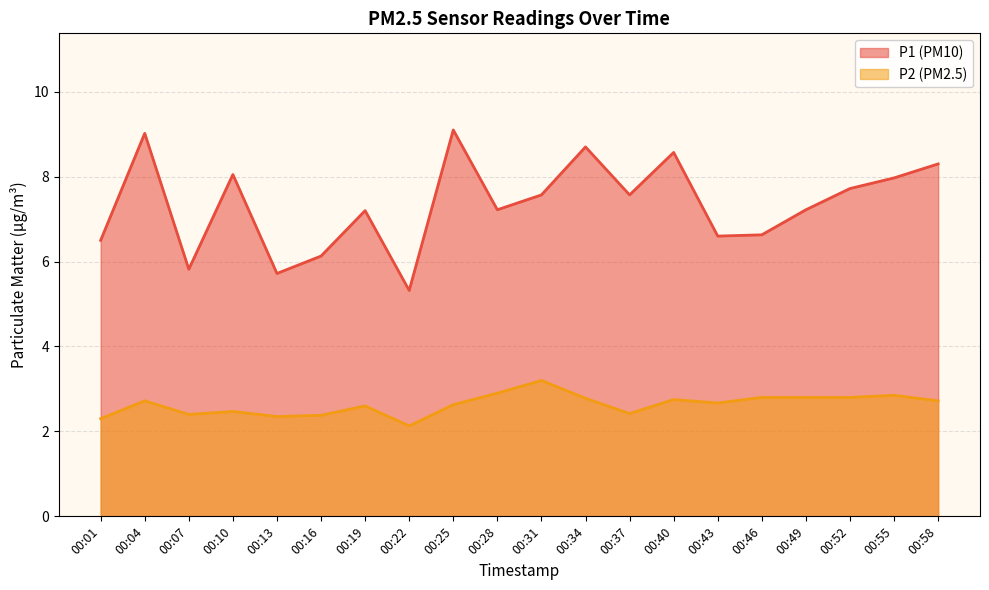

True or false: P2 and P1 intersect in this chart.

False